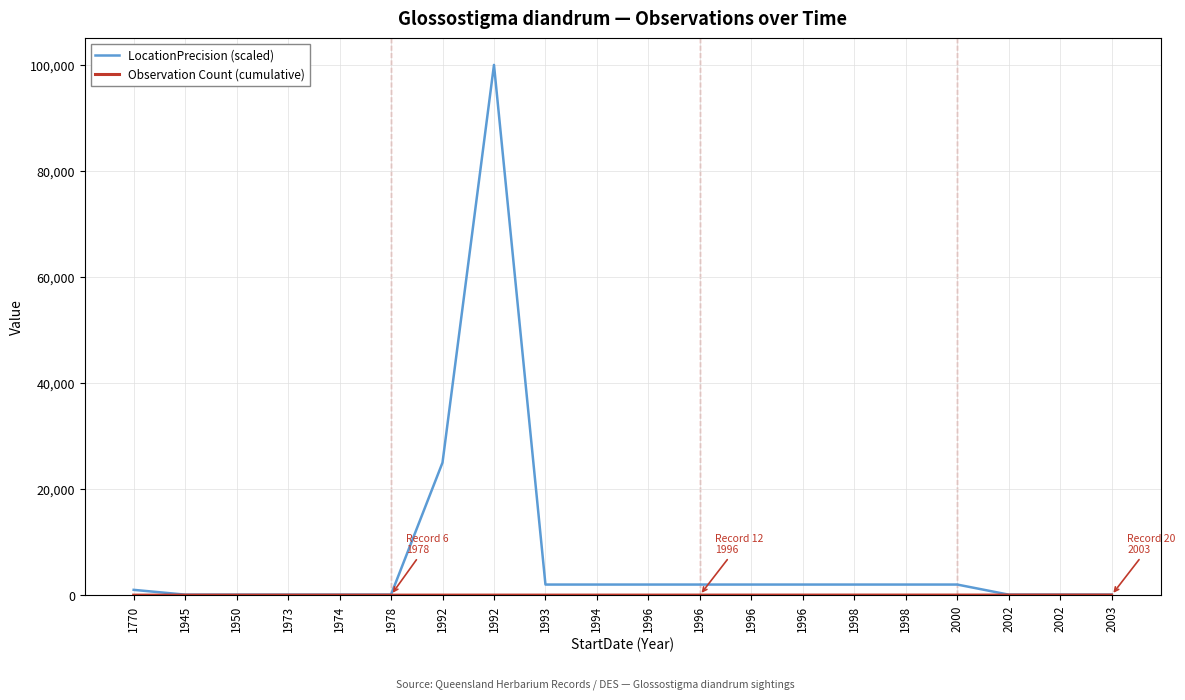

What is the sum of all LocationPrecision (scaled) values?

144800